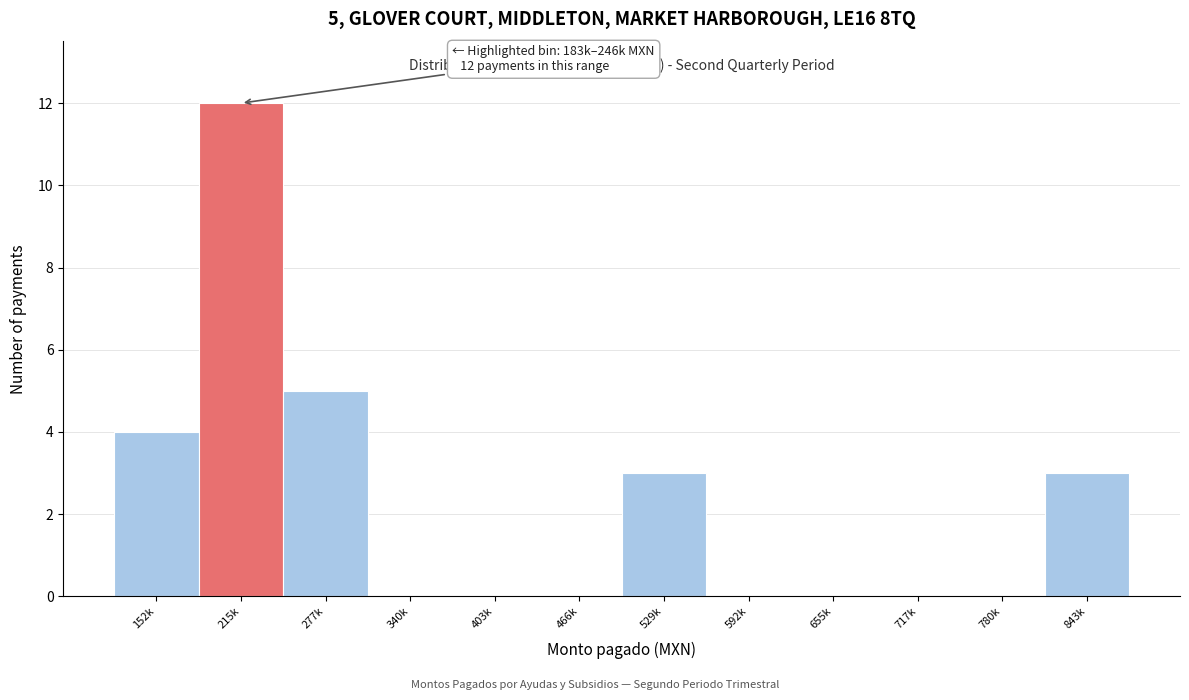

Reading left to right, what are all the values shown in this chart?

152k=4	215k=12	277k=5	340k=0	403k=0	466k=0	529k=3	592k=0	655k=0	717k=0	780k=0	843k=3